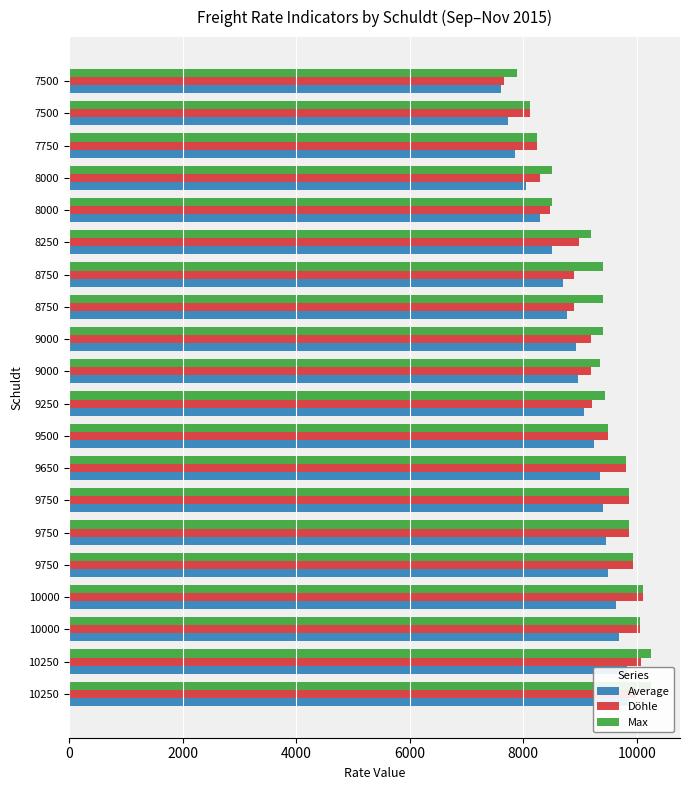

Reading left to right, list all the values displayed in this chart.

Average: 9862	9833	9694	9643	9502	9461	9413	9347	9249	9070	8965	8924	8772	8699	8500	8305	8049	7858	7725	7611
Döhle: 9990	10075	10063	10110	9936	9858	9858	9808	9488	9213	9188	9200	8890	8890	8975	8470	8288	8238	8125	7667
Max: 10250	10250	10063	10110	9936	9858	9858	9808	9500	9450	9350	9400	9400	9400	9200	8500	8500	8238	8125	7900